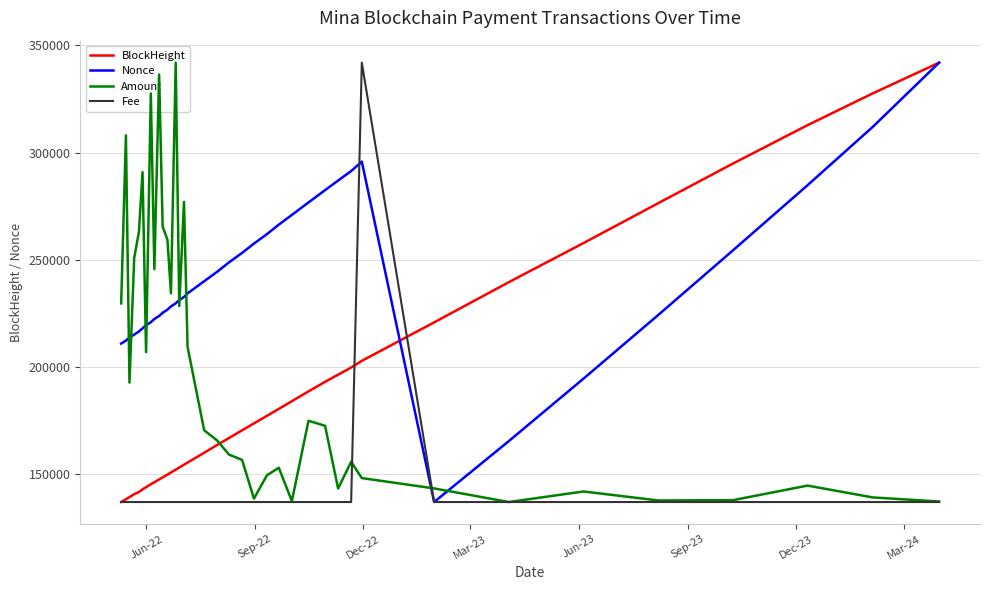

How many distinct data groups are displayed?

4